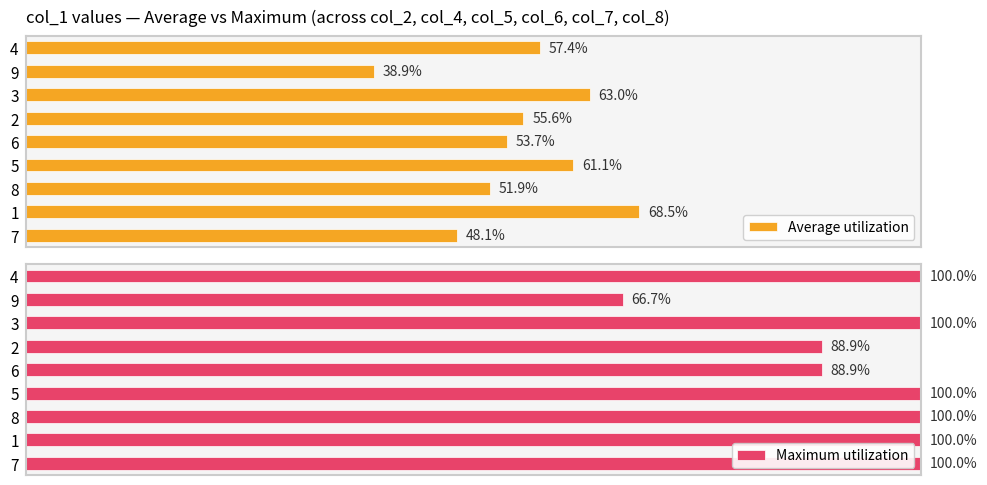

Rank the categories by Average utilization value from highest to lowest.

1, 3, 5, 4, 2, 6, 8, 7, 9